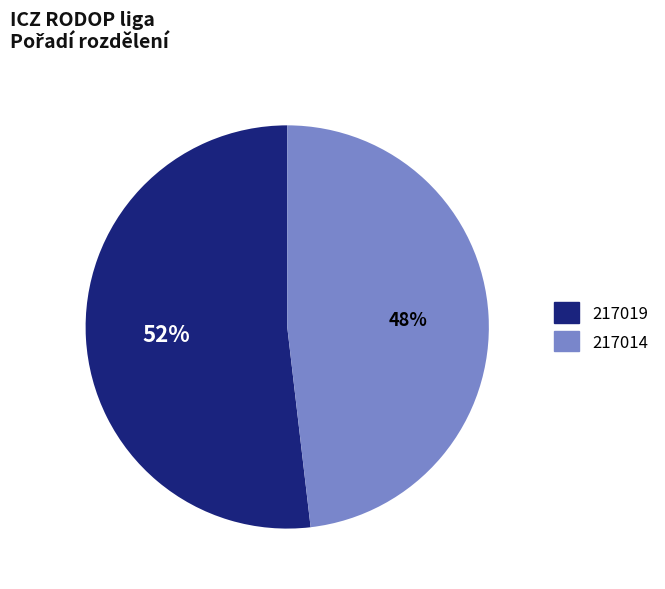

What percentage is the 217014 slice, to the nearest percent?

48%